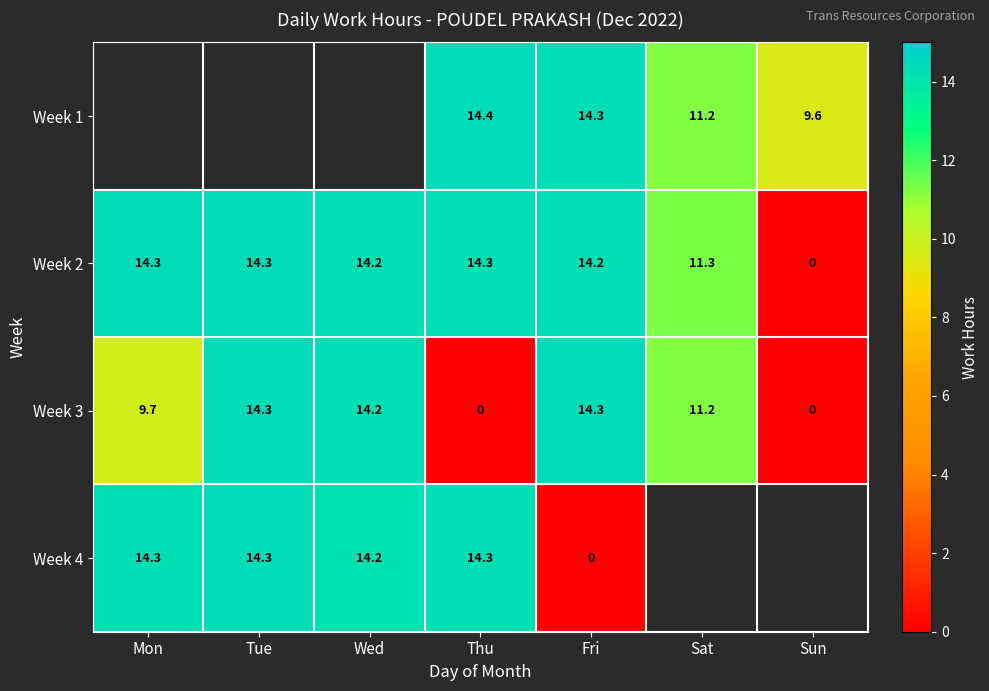

Where is Week 2 nearest to the value 7?

Sat